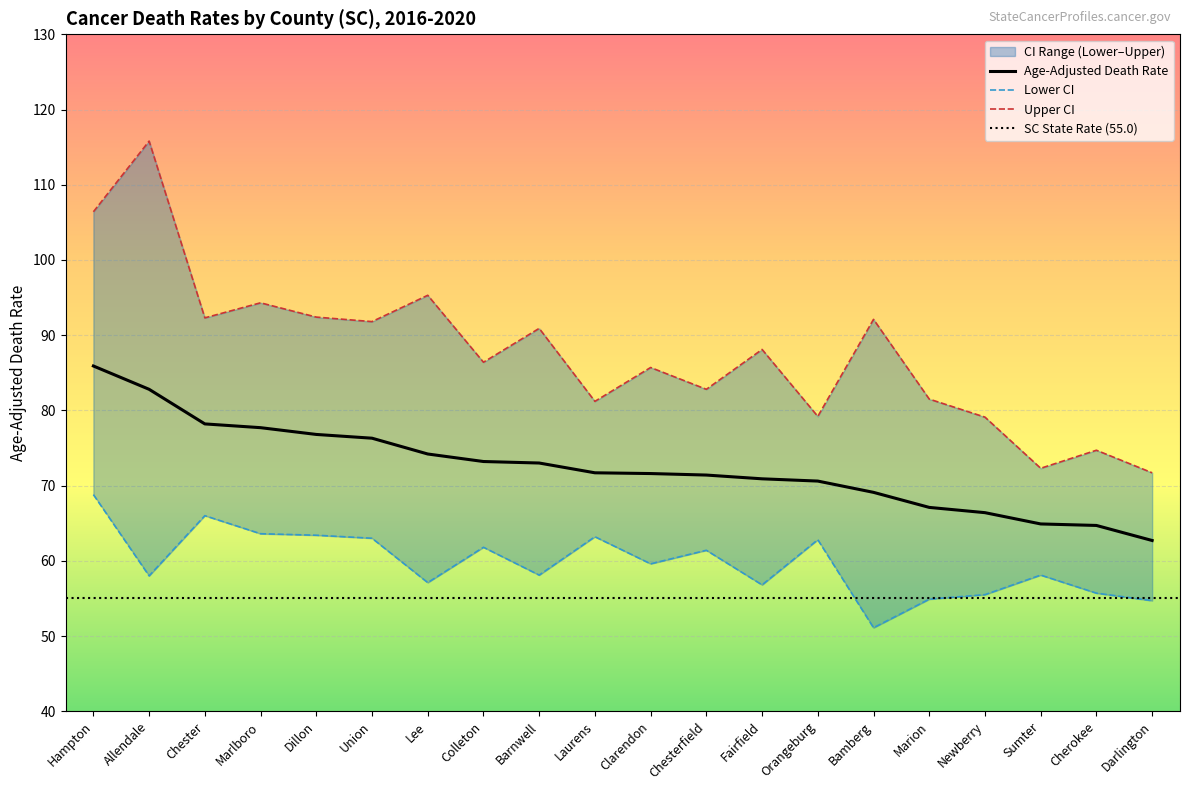

What is the label of the 6th point from the right?

Bamberg